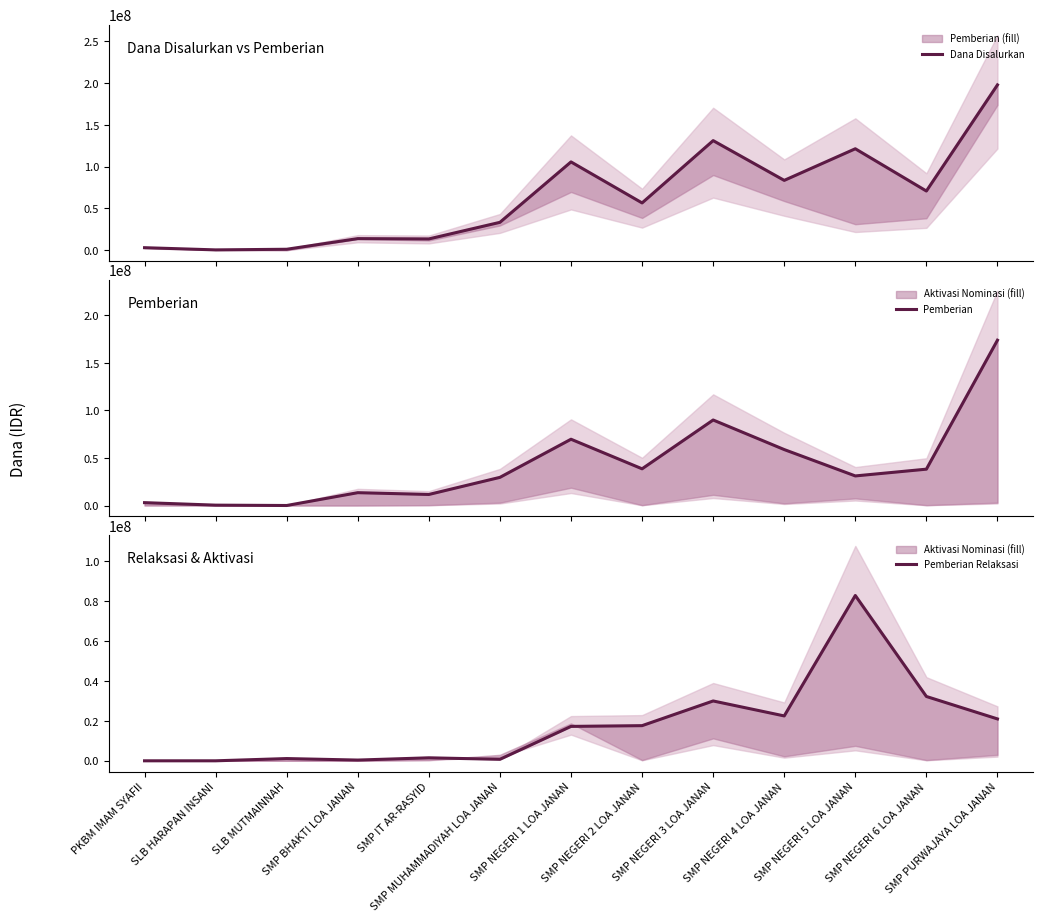

True or false: Pemberian has a value of 125266374 at SMP NEGERI 1 LOA JANAN.

False